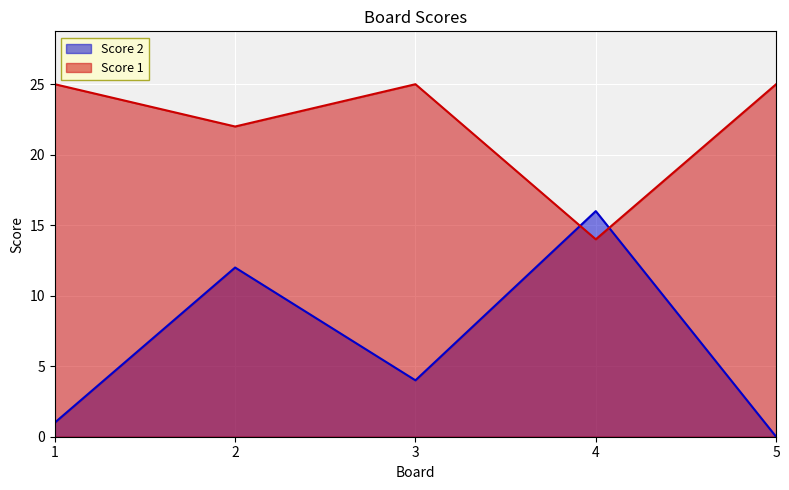

Between 2 and 4, which series saw the biggest shift?

Score 1